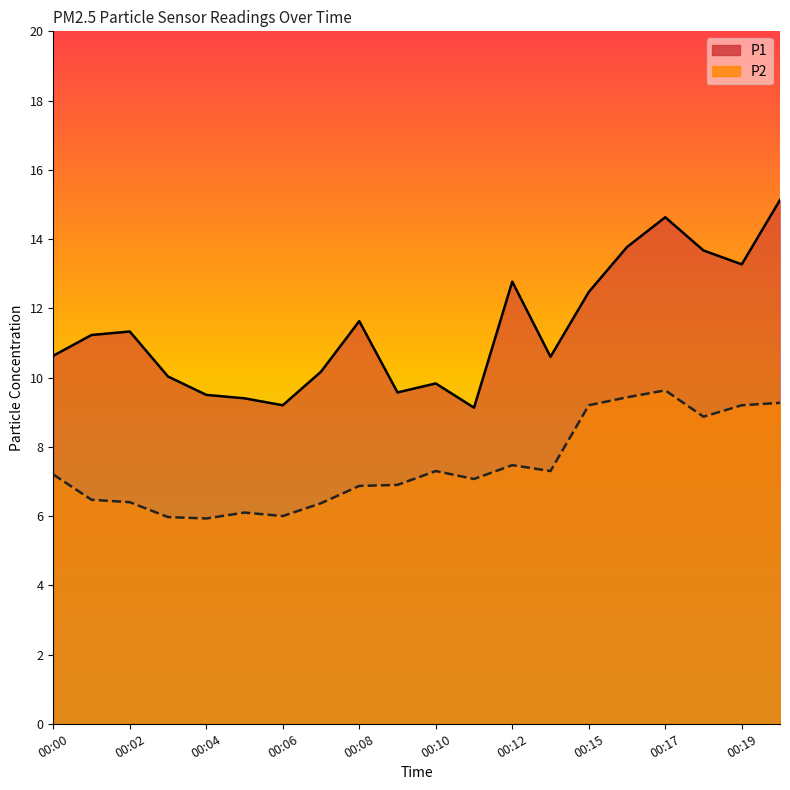

Reading left to right, what are all the values shown in this chart?

P1: 00:00=10.6	00:01=11.2	00:02=11.3	00:03=10.0	00:04=9.5	00:05=9.4	00:06=9.2	00:07=10.2	00:08=11.6	00:09=9.6	00:10=9.8	00:11=9.1	00:12=12.8	00:14=10.6	00:15=12.5	00:16=13.8	00:17=14.6	00:18=13.7	00:19=13.3	00:20=15.1
P2: 00:00=7.2	00:01=6.5	00:02=6.4	00:03=6.0	00:04=5.9	00:05=6.1	00:06=6.0	00:07=6.4	00:08=6.9	00:09=6.9	00:10=7.3	00:11=7.1	00:12=7.5	00:14=7.3	00:15=9.2	00:16=9.4	00:17=9.6	00:18=8.9	00:19=9.2	00:20=9.3